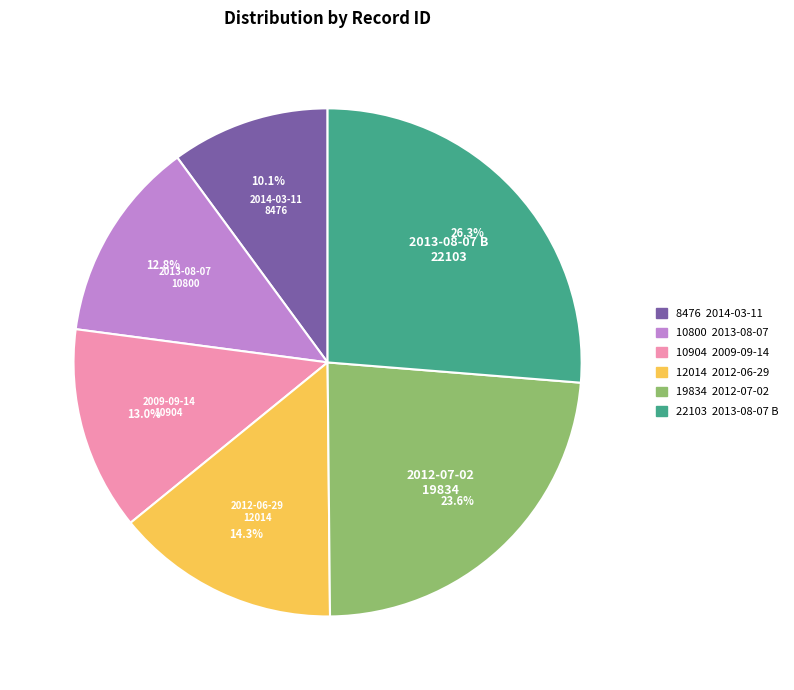

The 2009-09-14 slice represents 6% of the pie. True or false?

False